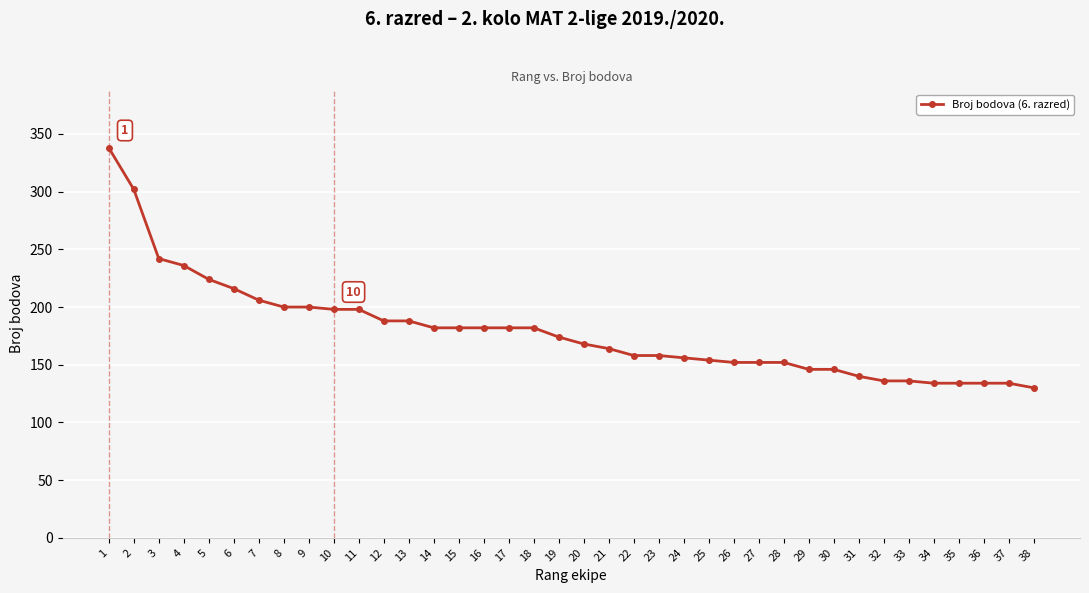

The value at 7 is 206. True or false?

True